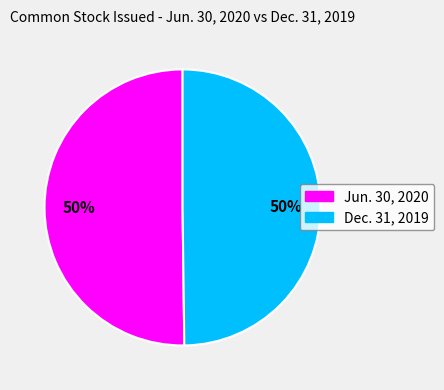

To the nearest percent, what is the average slice percentage?

50%